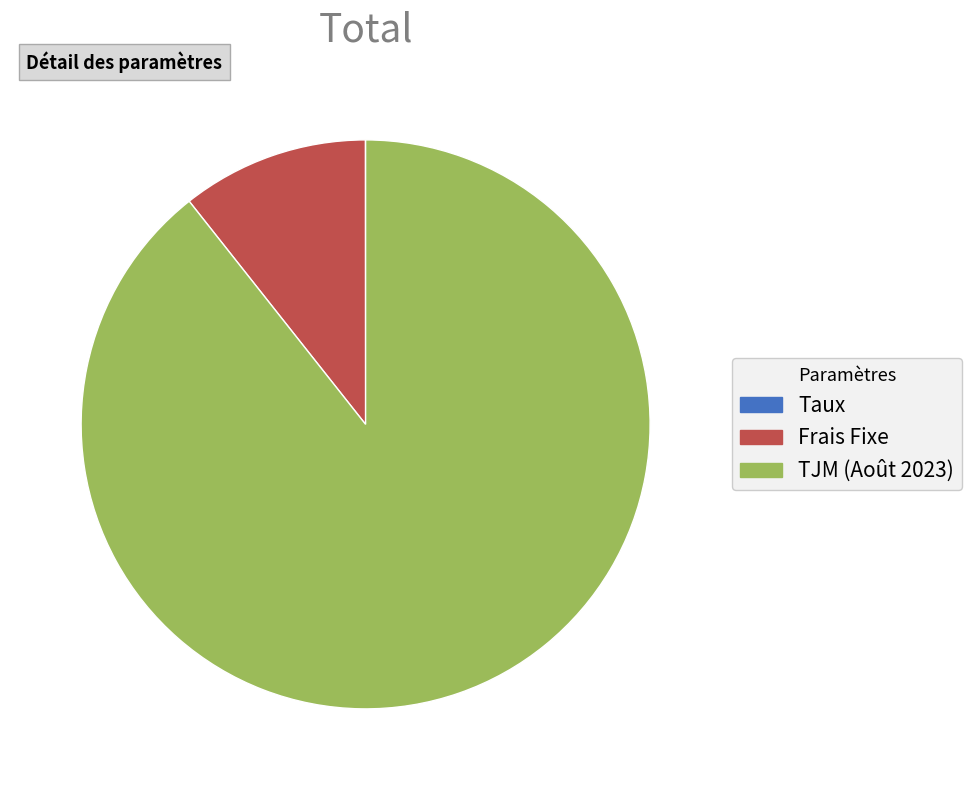

Is TJM (Août 2023) the majority of the pie?

Yes